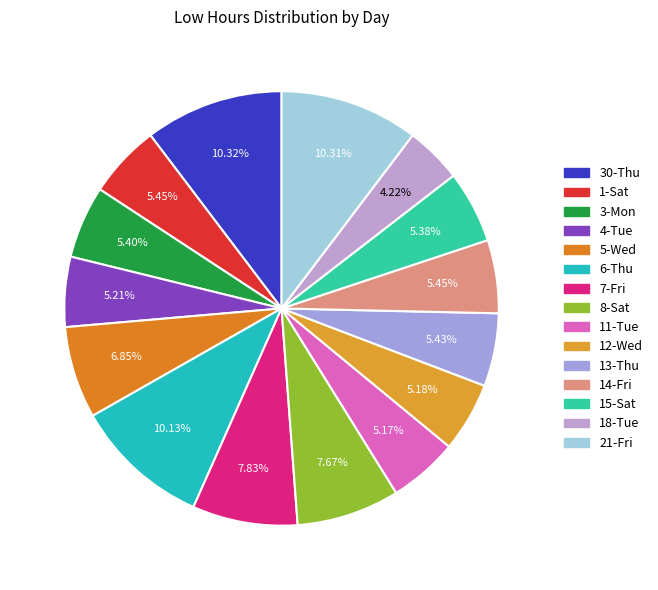

Count the number of slices in the pie.

15